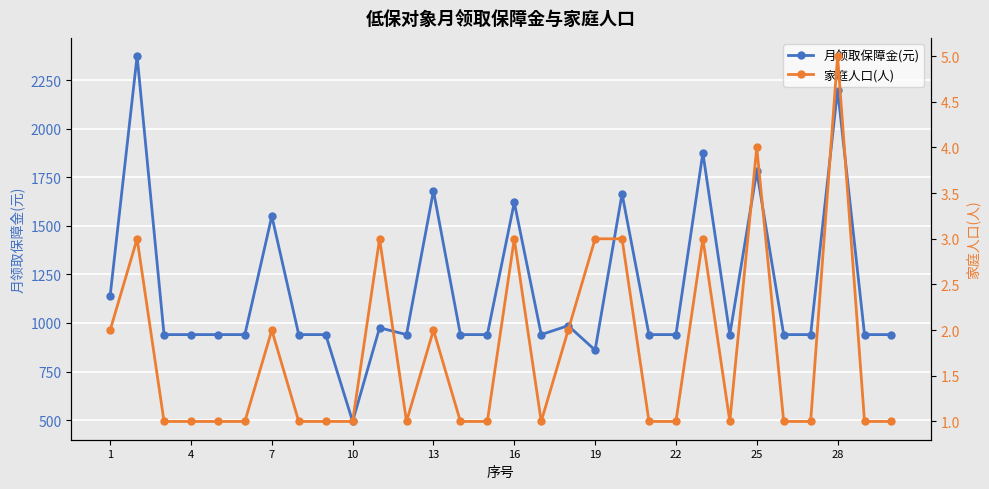

Is it true that 月领取保障金(元) equals 401 at 7?

False